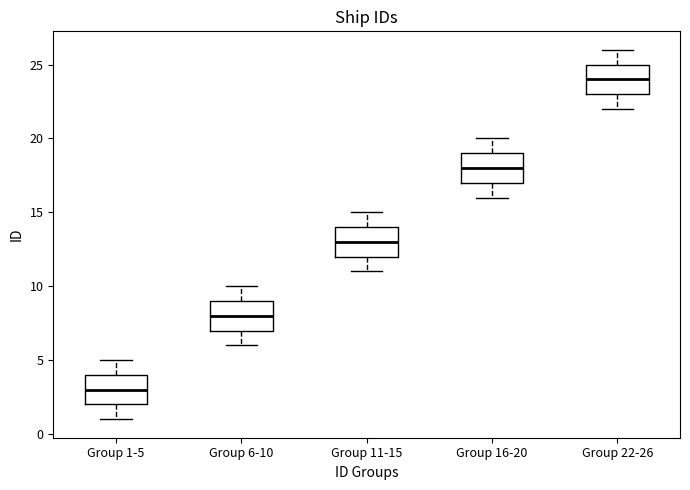

Which box has the highest median line?

Group 22-26